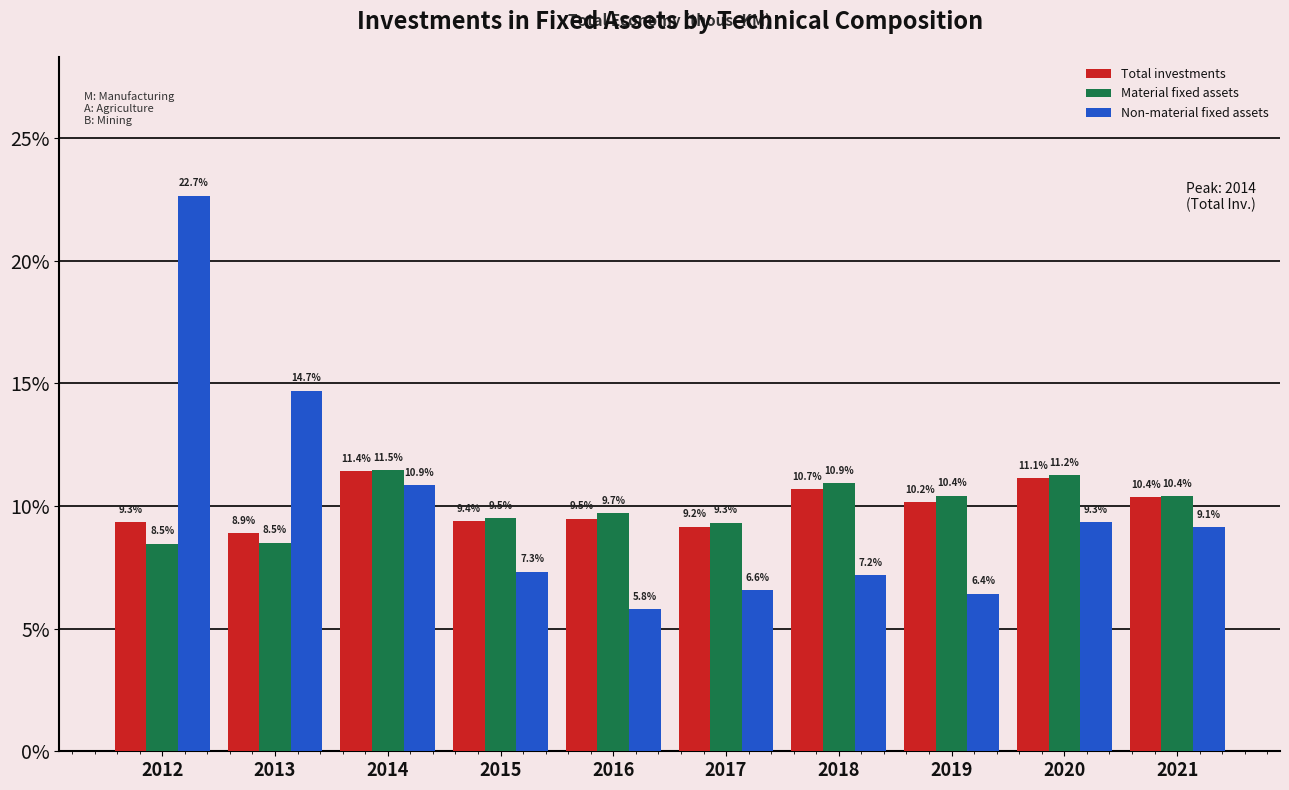

Reading left to right, what are all the values shown in this chart?

Total investments: 2012=9.3	2013=8.9	2014=11.4	2015=9.4	2016=9.5	2017=9.2	2018=10.7	2019=10.2	2020=11.1	2021=10.4
Material fixed assets: 2012=8.5	2013=8.5	2014=11.5	2015=9.5	2016=9.7	2017=9.3	2018=10.9	2019=10.4	2020=11.2	2021=10.4
Non-material fixed assets: 2012=22.7	2013=14.7	2014=10.9	2015=7.3	2016=5.8	2017=6.6	2018=7.2	2019=6.4	2020=9.3	2021=9.1